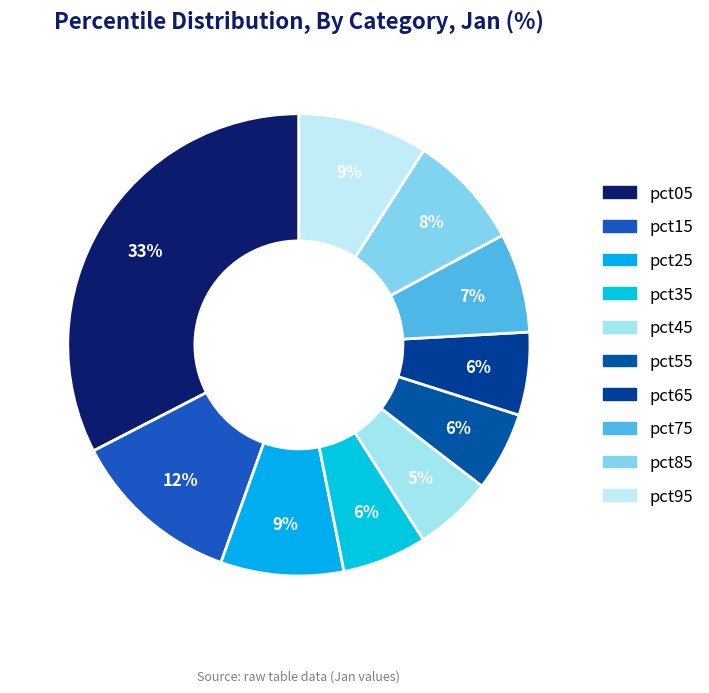

How many segments does this pie chart have?

10